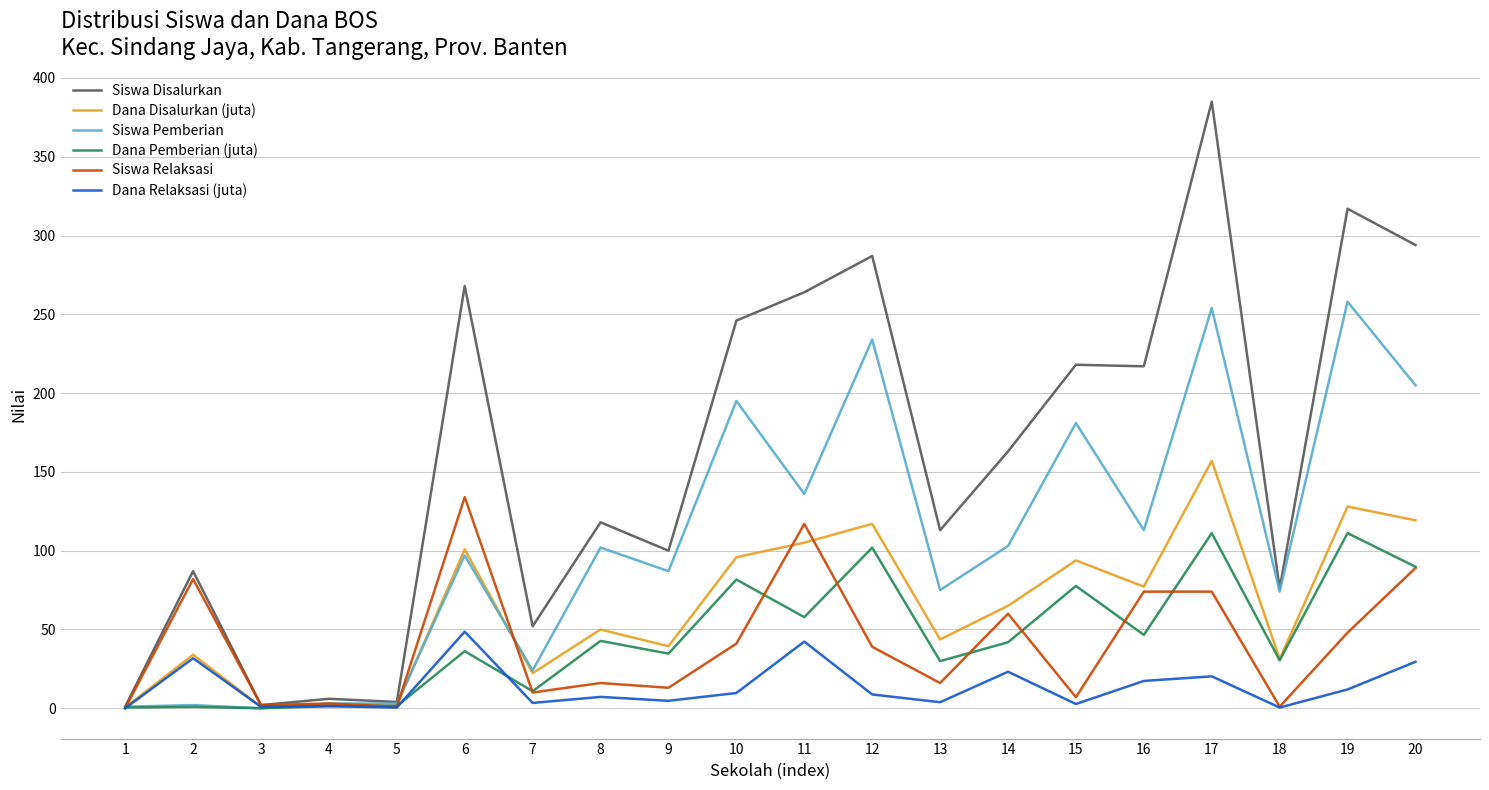

Is it true that Dana Pemberian (juta) equals 7.9 at 18?

False